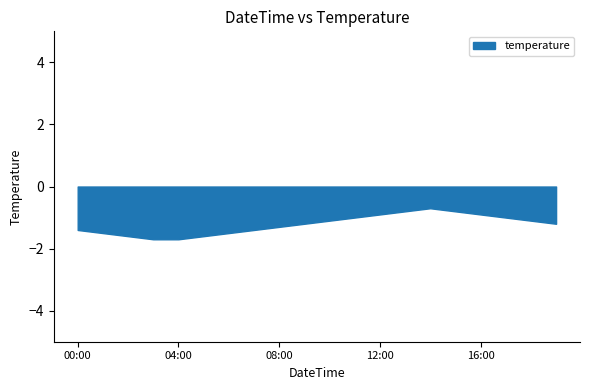

What is the maximum value shown in the chart?

-0.7